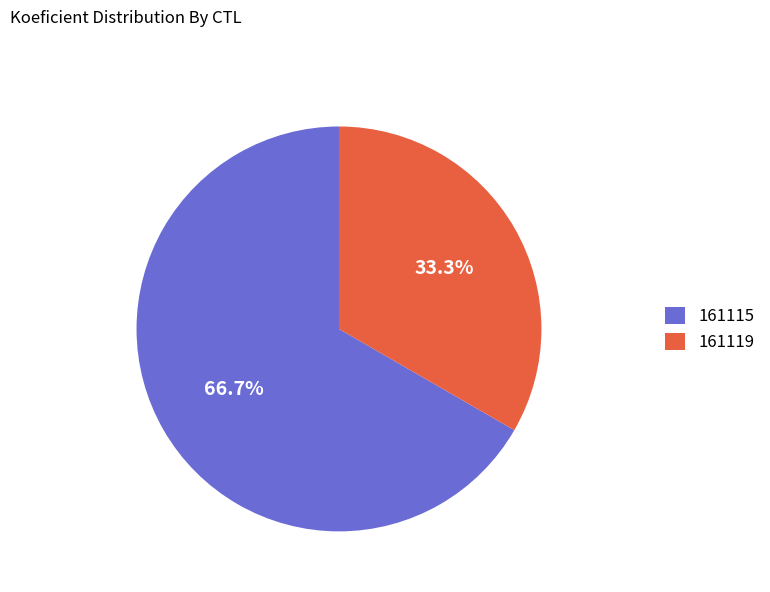

What portion of the pie excludes 161119?

66.7%